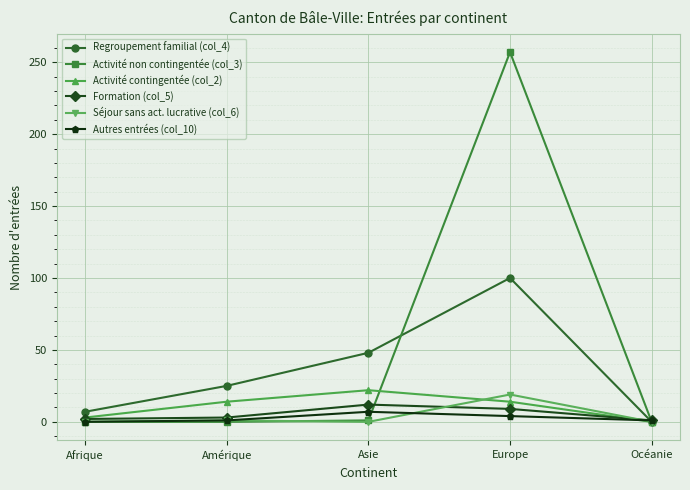

At how many categories does at least one series exceed 90?

1